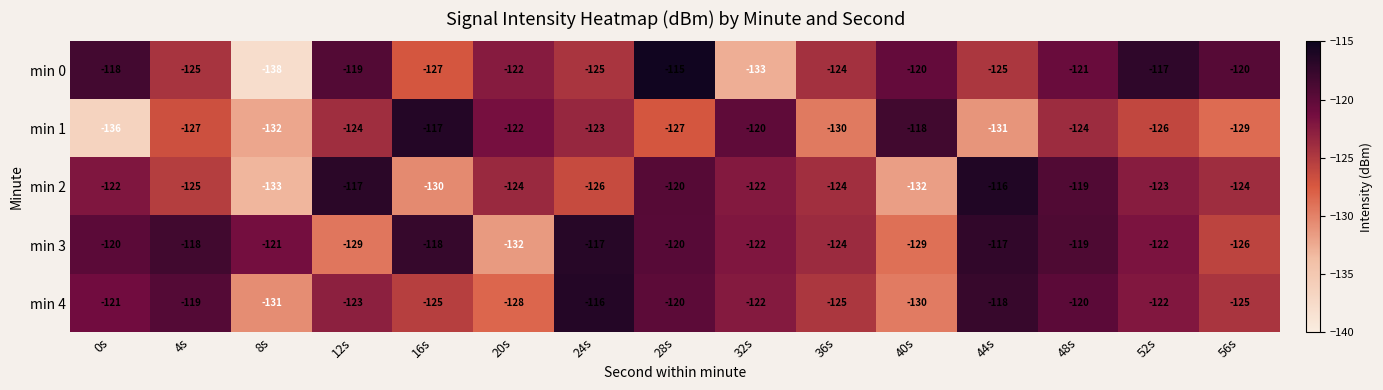

The min 3 series shows -118 at 16s. True or false?

True